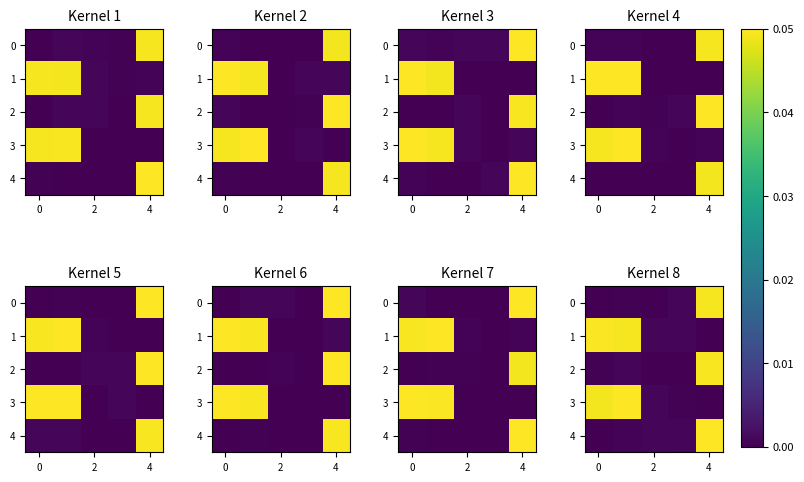

At how many categories does at least one series exceed 0?

5